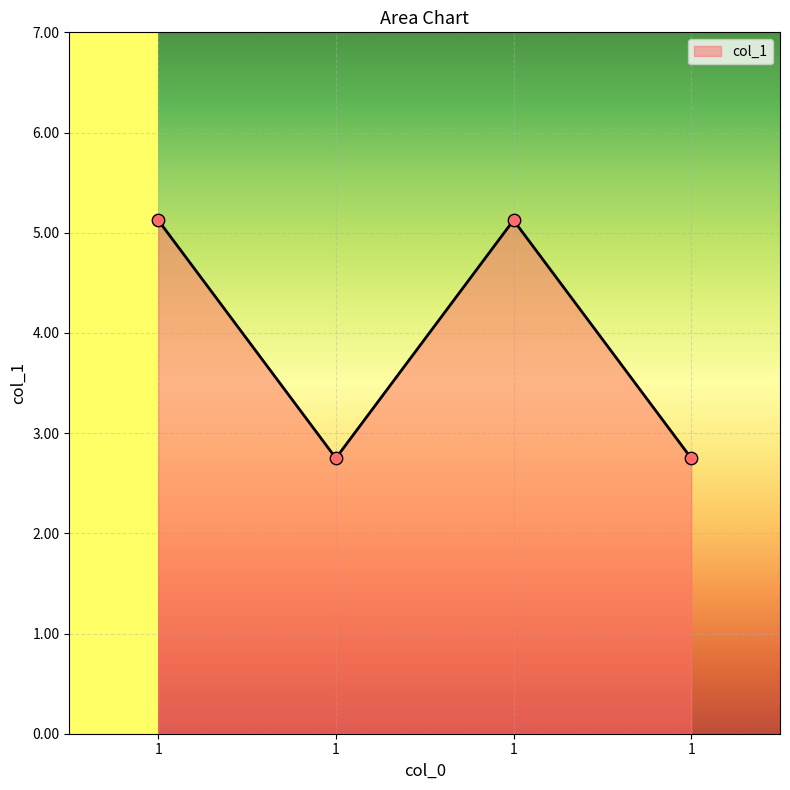

Between 1 and 1, which is larger?

1